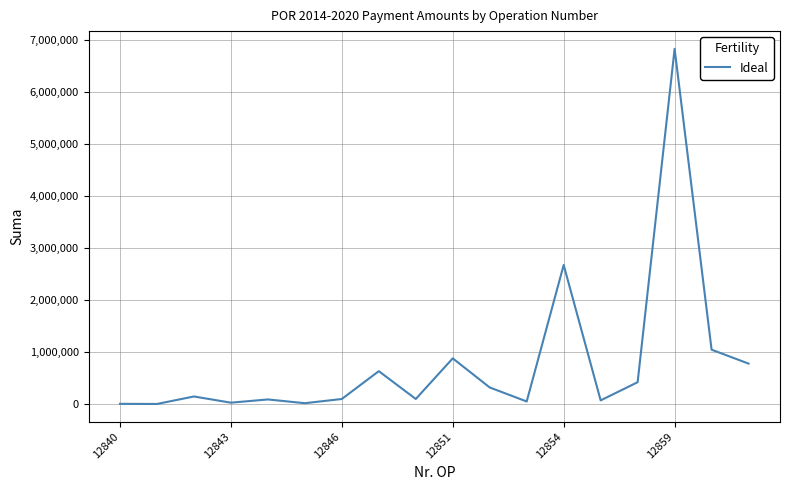

What is the difference between the maximum and minimum values?

6835354.6